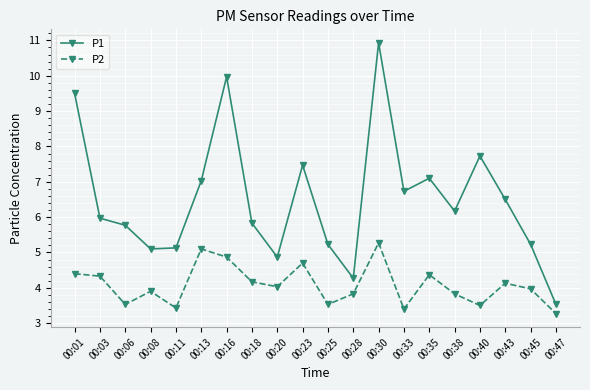

How many data points does each series have?

20